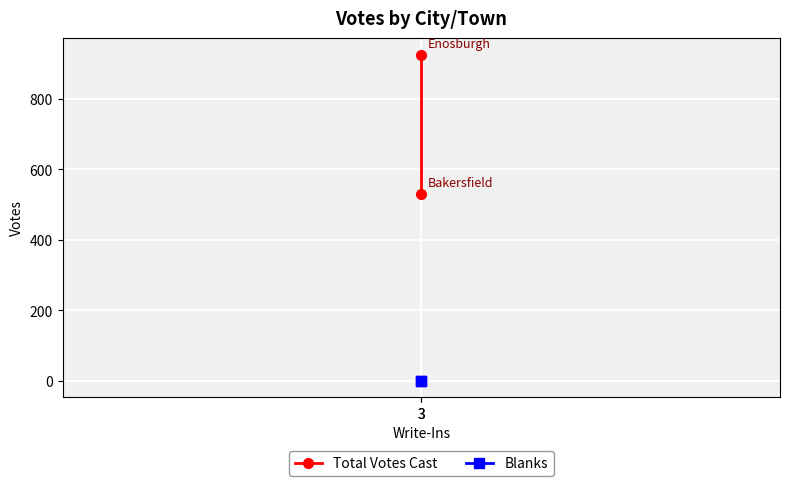

Reading left to right, transcribe all the data shown in this chart.

Total Votes Cast: 531	926
Blanks: 0	0